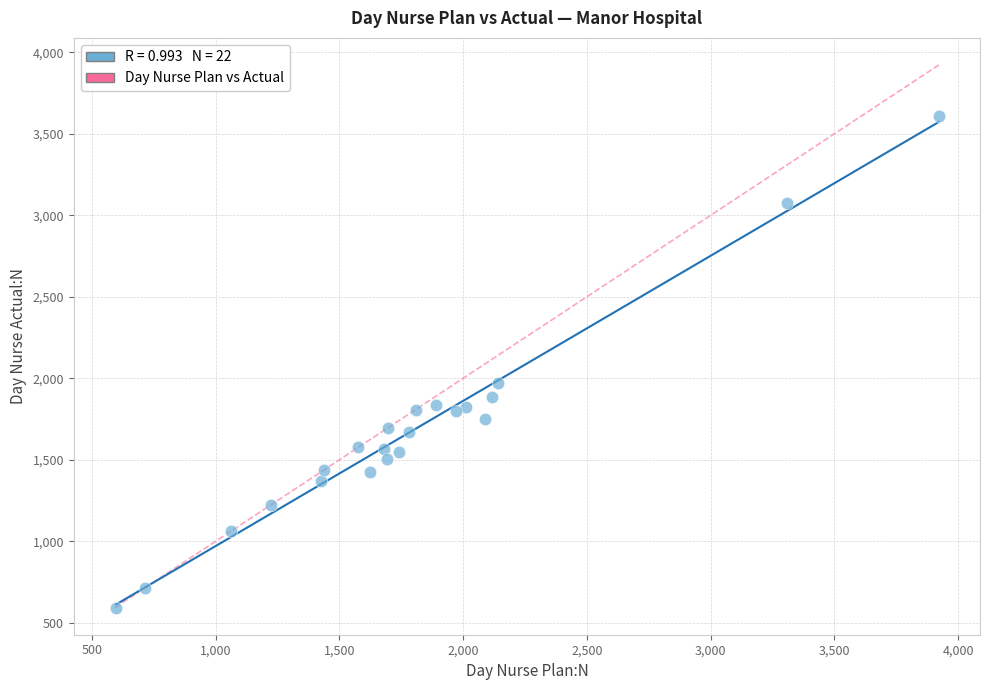

What is the range of Y values (max minus min)?

3015.5